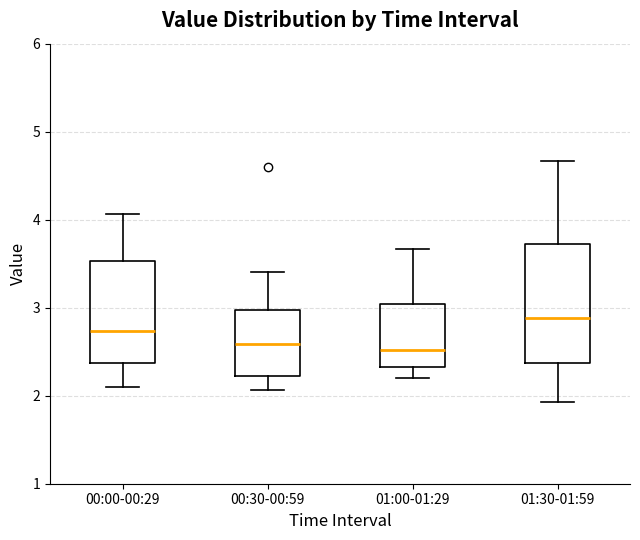

Which box has the highest median line?

01:30-01:59